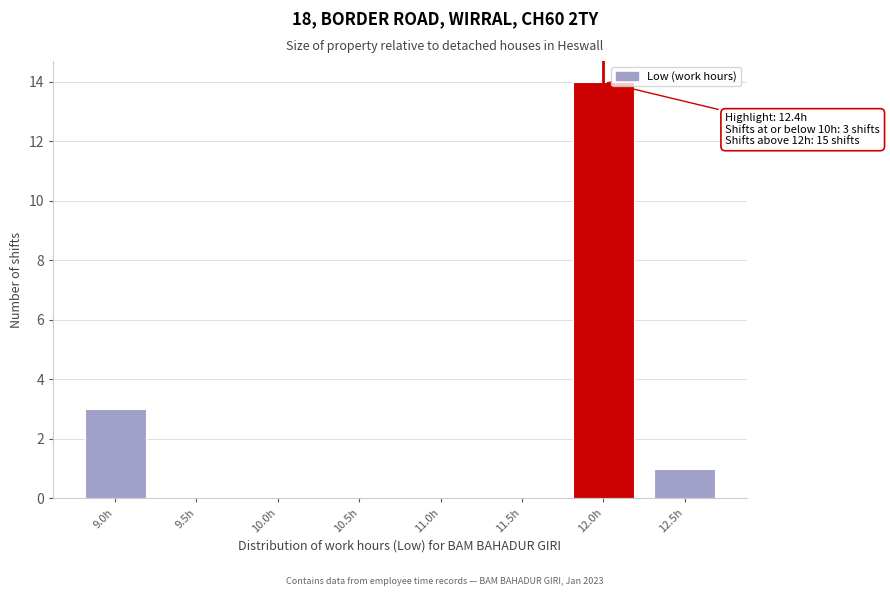

Reading left to right, extract all data points from this chart.

9.0h=3	9.5h=0	10.0h=0	10.5h=0	11.0h=0	11.5h=0	12.0h=14	12.5h=1